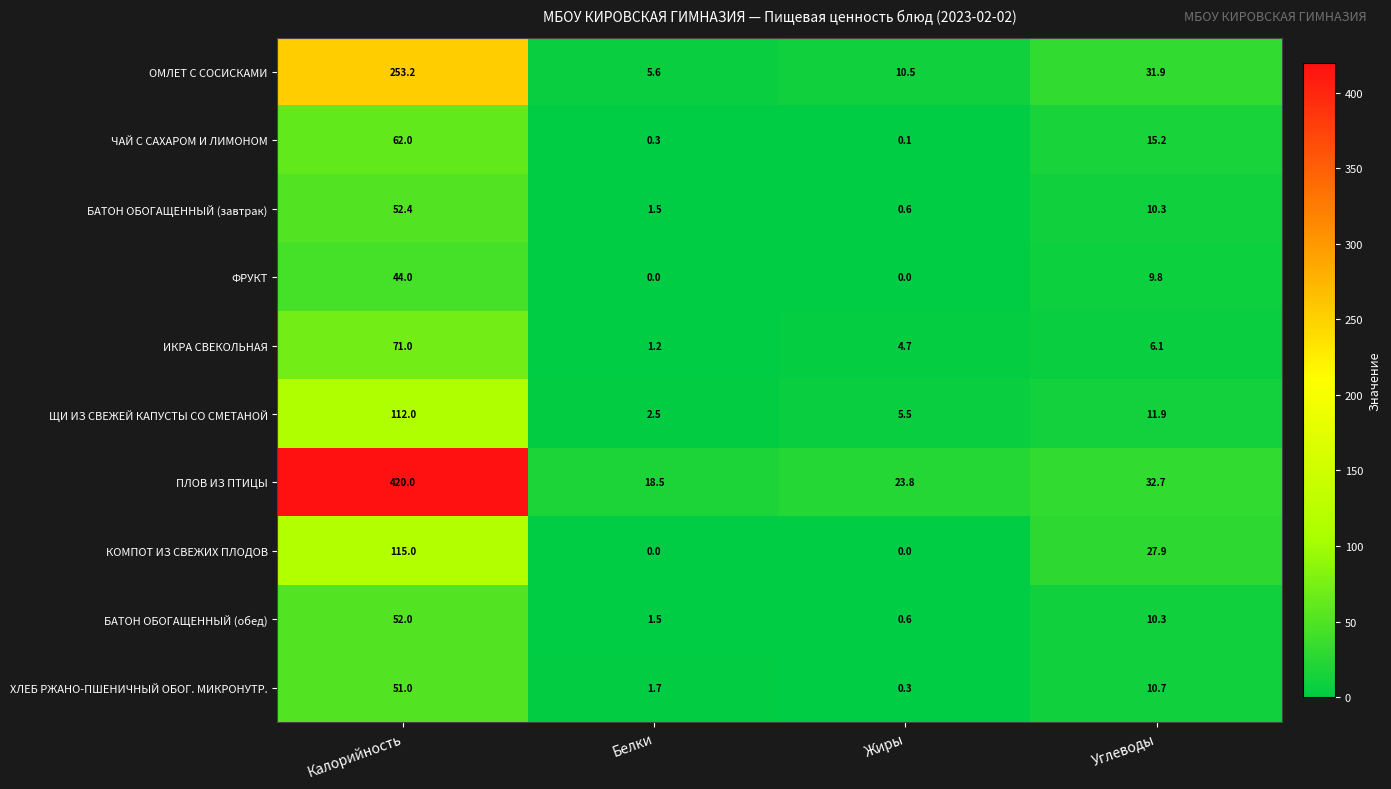

Count the number of categories in the chart.

4